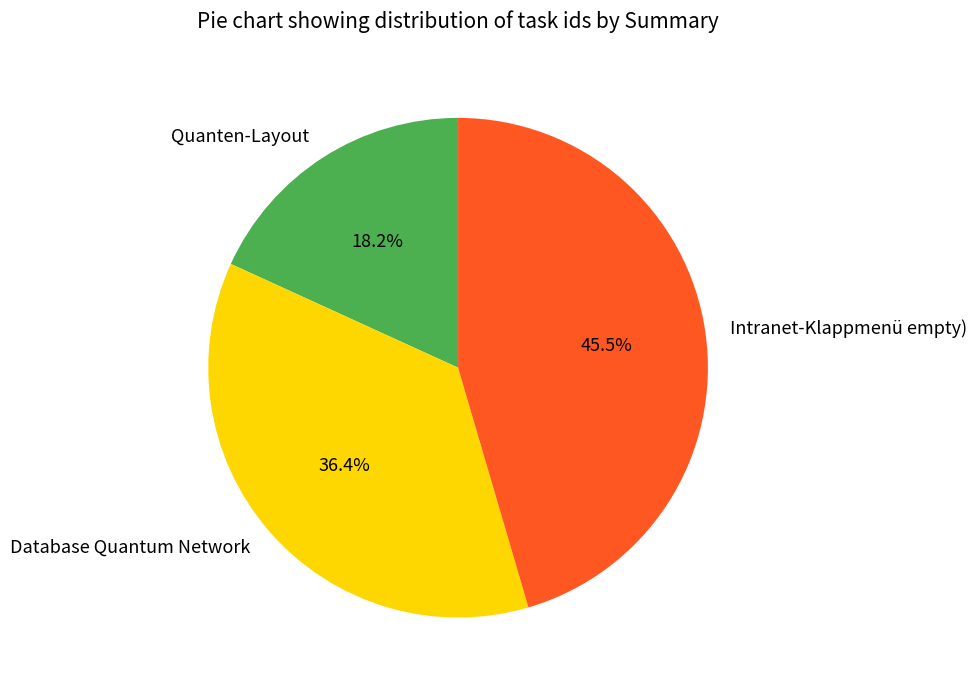

Rank the categories by value from lowest to highest.

Quanten-Layout, Database Quantum Network, Intranet-Klappmenü empty)